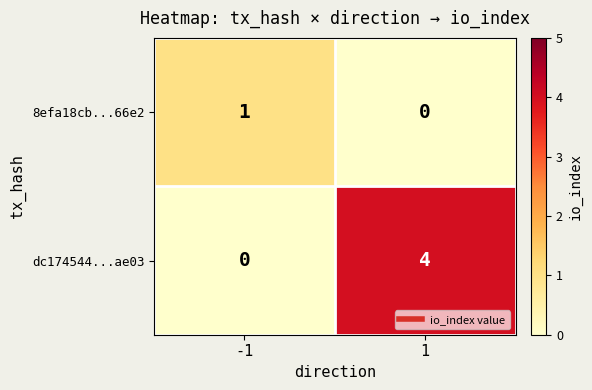

Which label corresponds to the largest value in the chart?

1